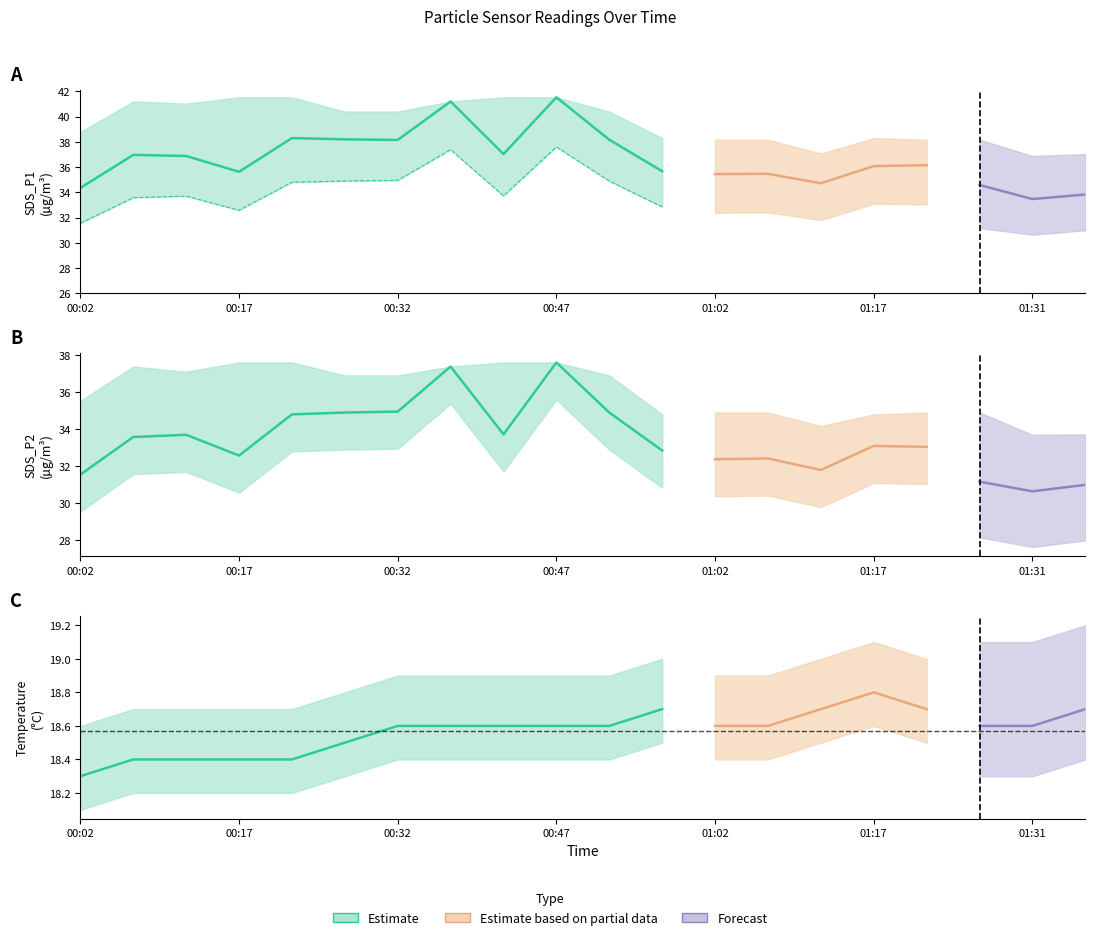

What value does the SDS_P1_upper series have at 01:22?

38.2